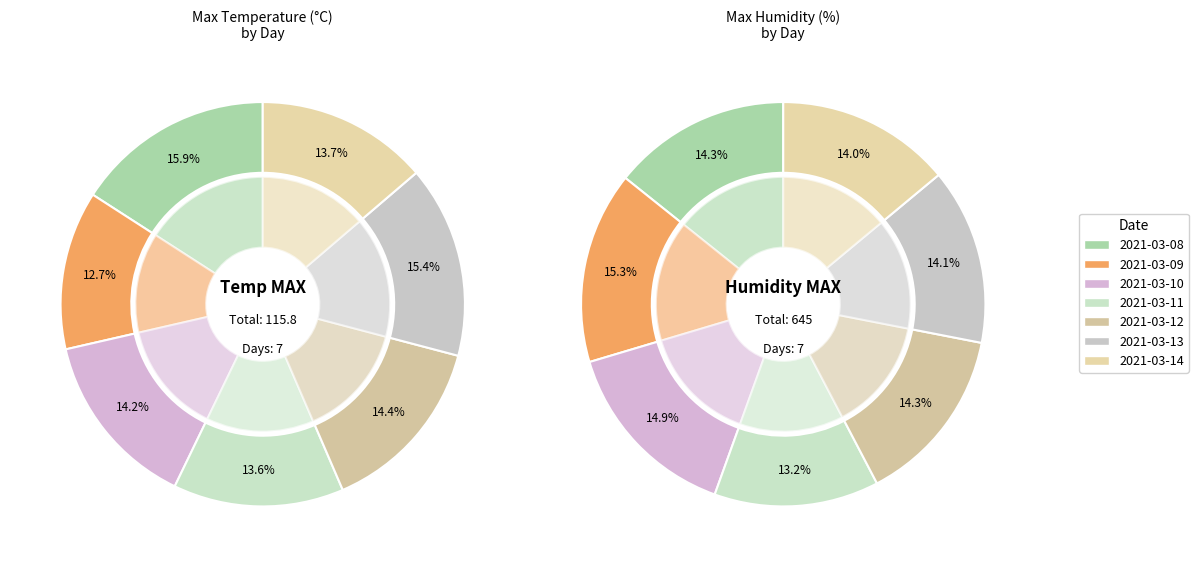

Combined, what portion of the pie is 2021-03-13 and 2021-03-09?

28.1%